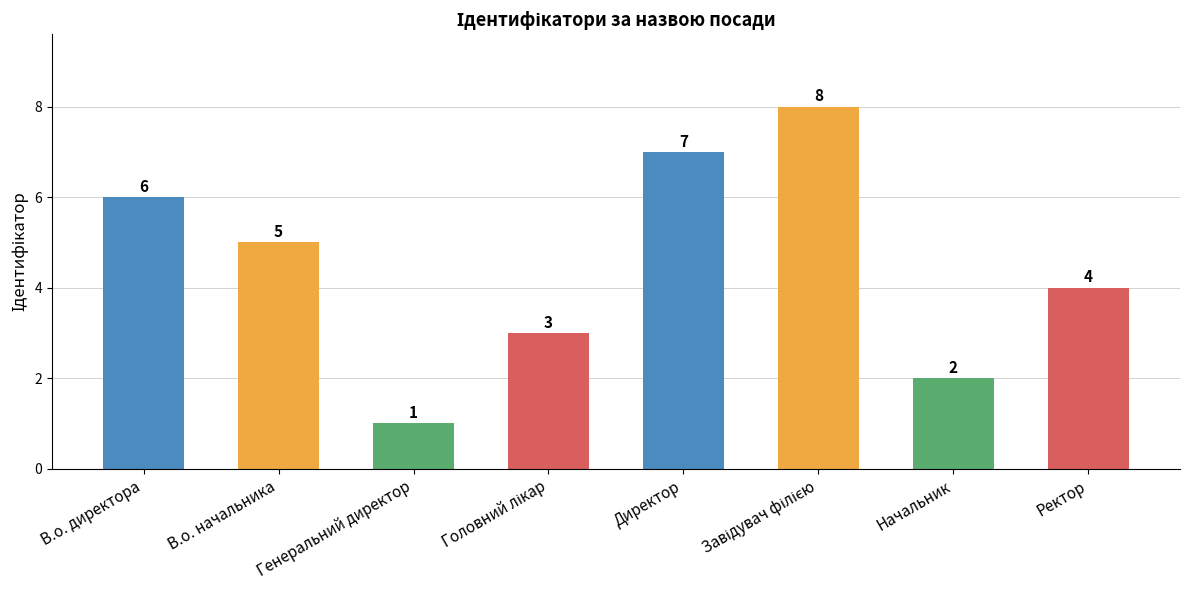

The chart shows a value of 2 at Ректор. True or false?

False